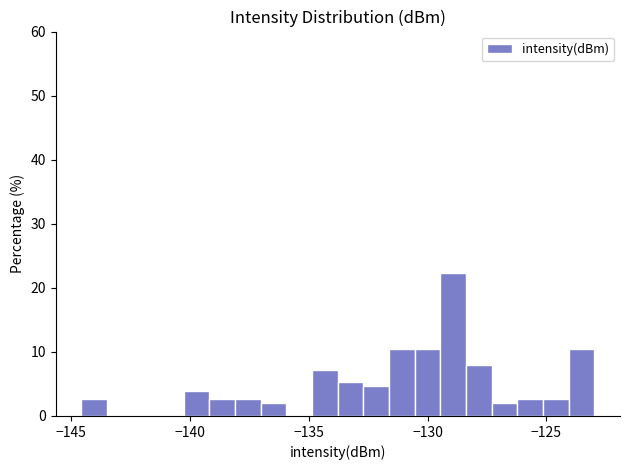

Read against the x-axis, roughly where is the centre of the tallest bar?

-129.0